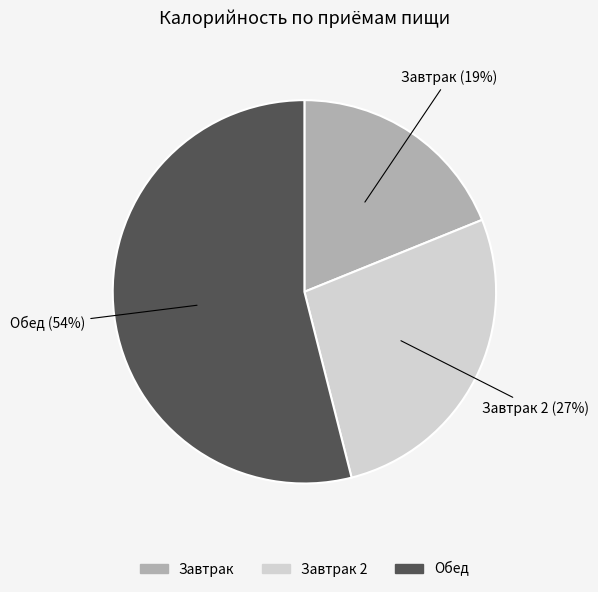

Is there a majority slice in this chart?

Yes